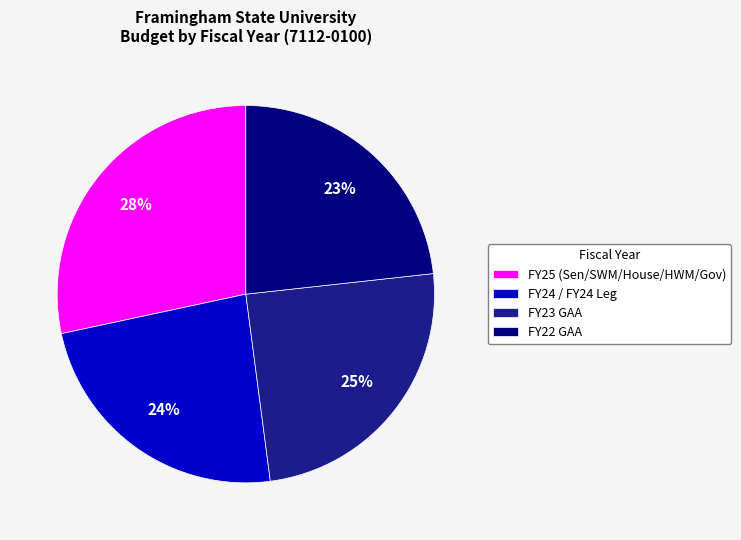

What percentage is the FY23 GAA slice, to the nearest percent?

25%